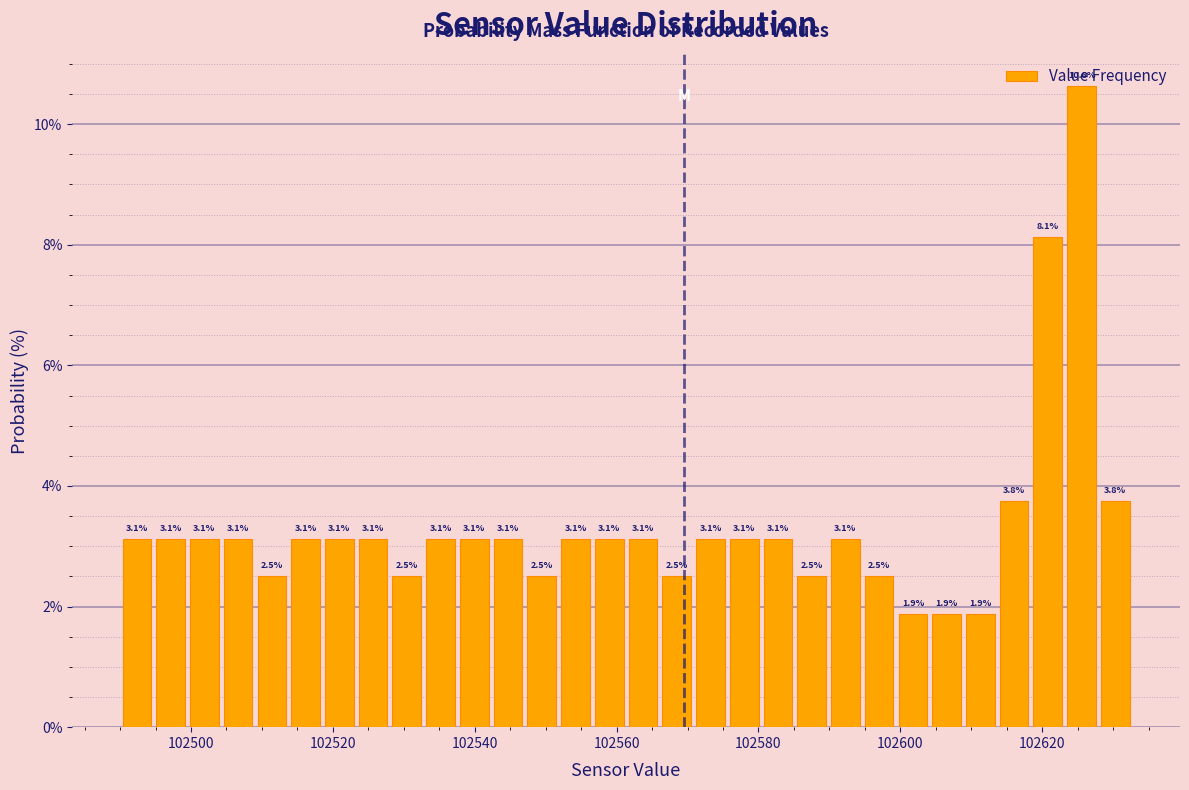

Around what value on the x-axis is the tallest bar? Give the approximate position of its centre, as read against the axis.

102626